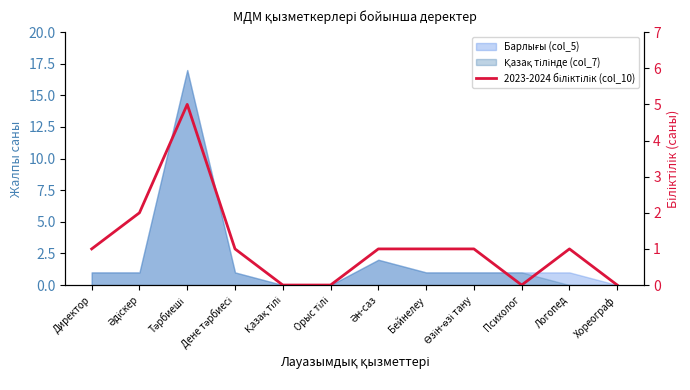

Count the values in the range 0 to 1.

10